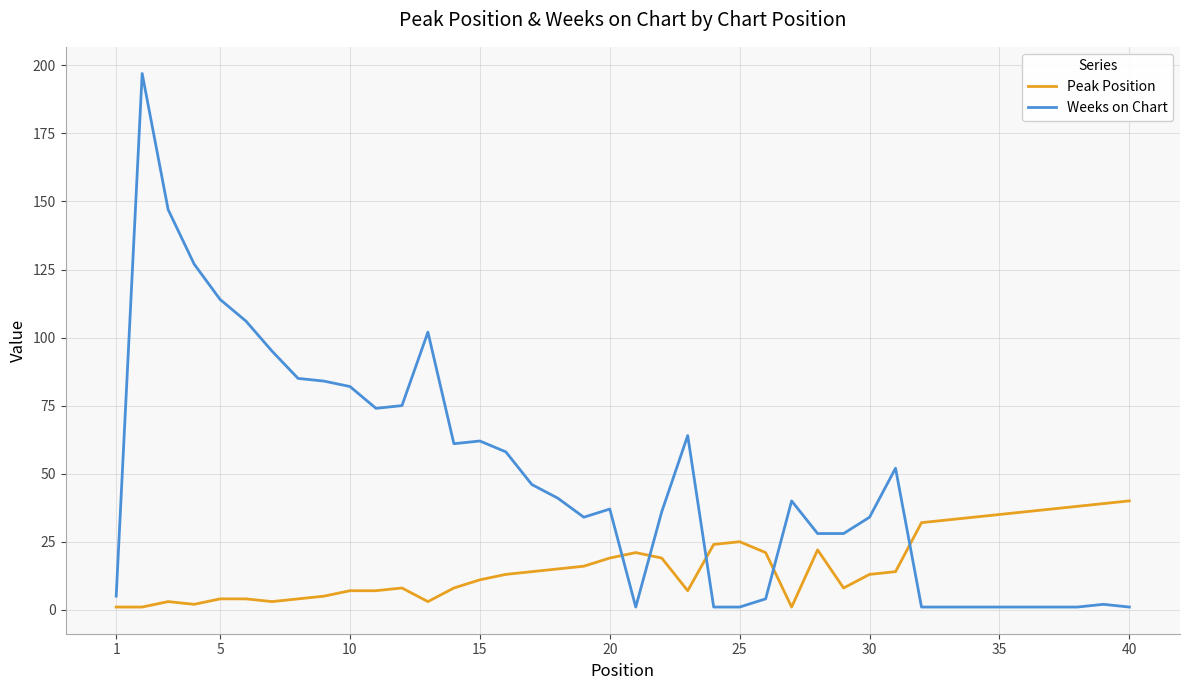

What is the sum of all Peak Position values?

647